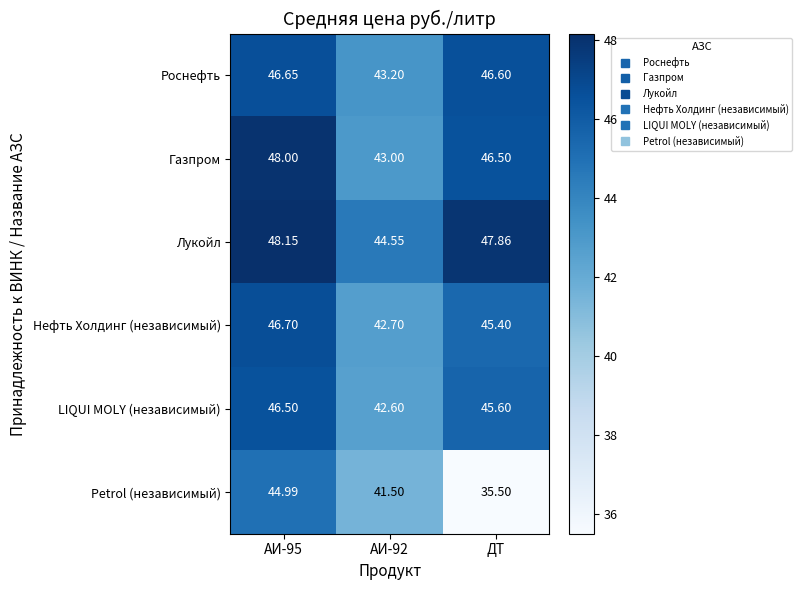

Rank the series by their maximum value, from highest to lowest.

Лукойл, Газпром, Нефть Холдинг (независимый), Роснефть, LIQUI MOLY (независимый), Petrol (независимый)